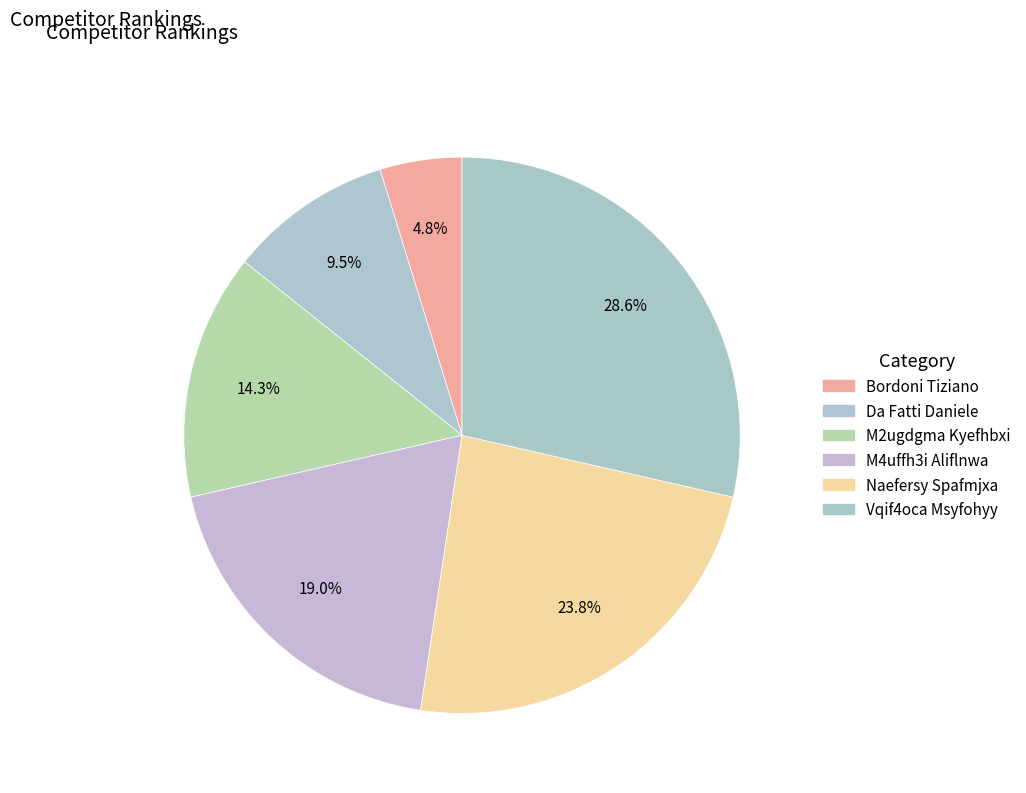

How many slices are in this pie chart?

6